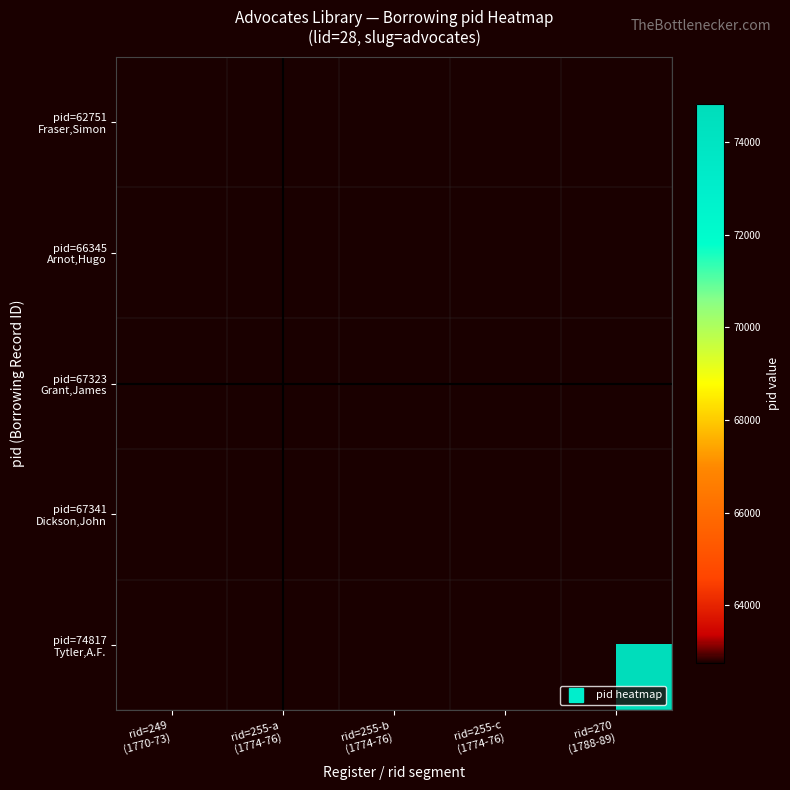

Which series has the largest total across all categories?

pid=74817 Tytler,A.F.